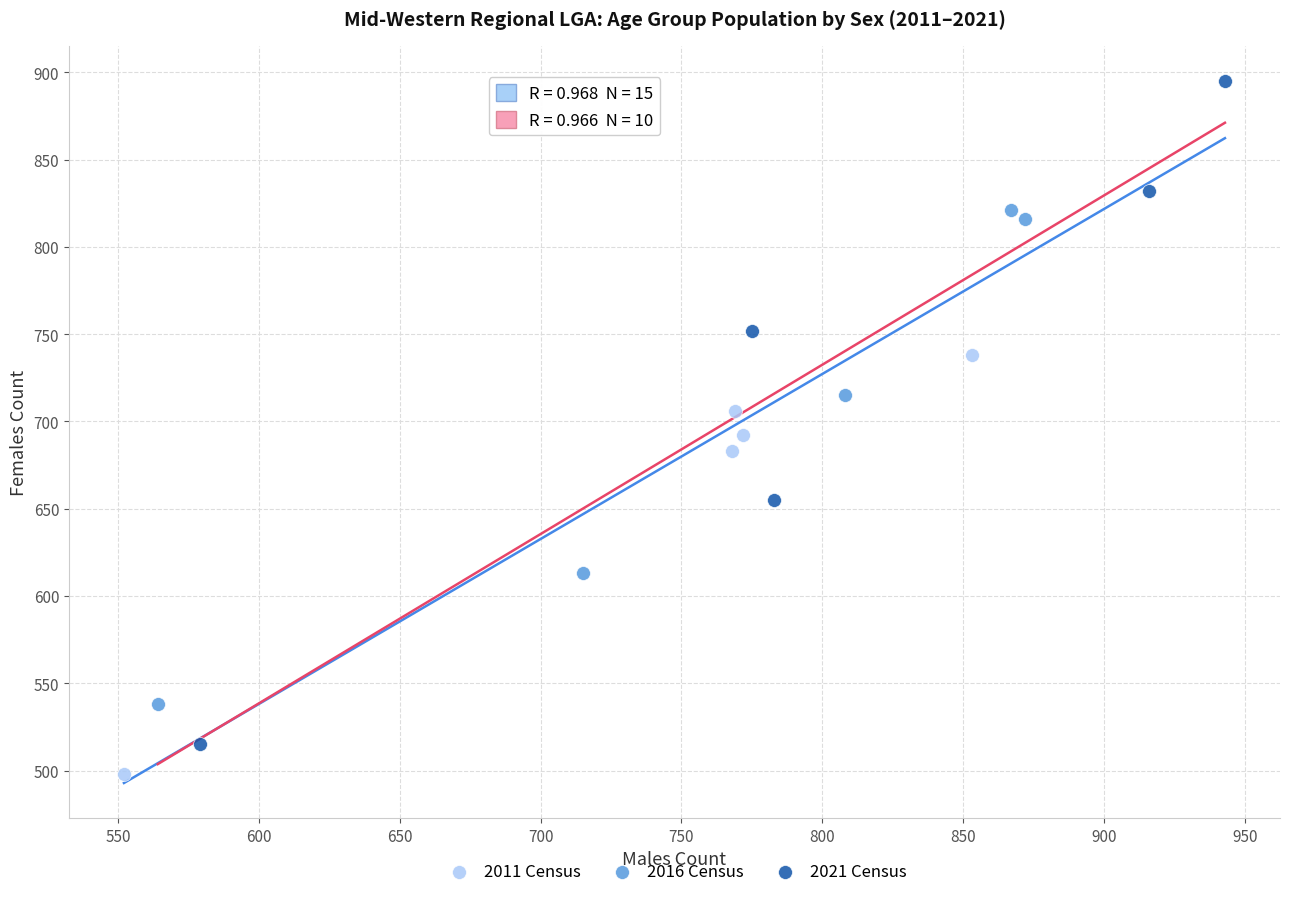

Which series reaches the maximum Y coordinate?

2021 Census